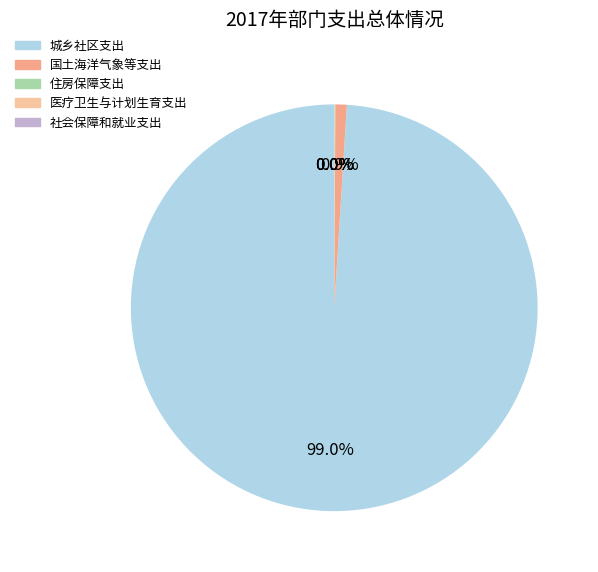

Count the number of slices in the pie.

5